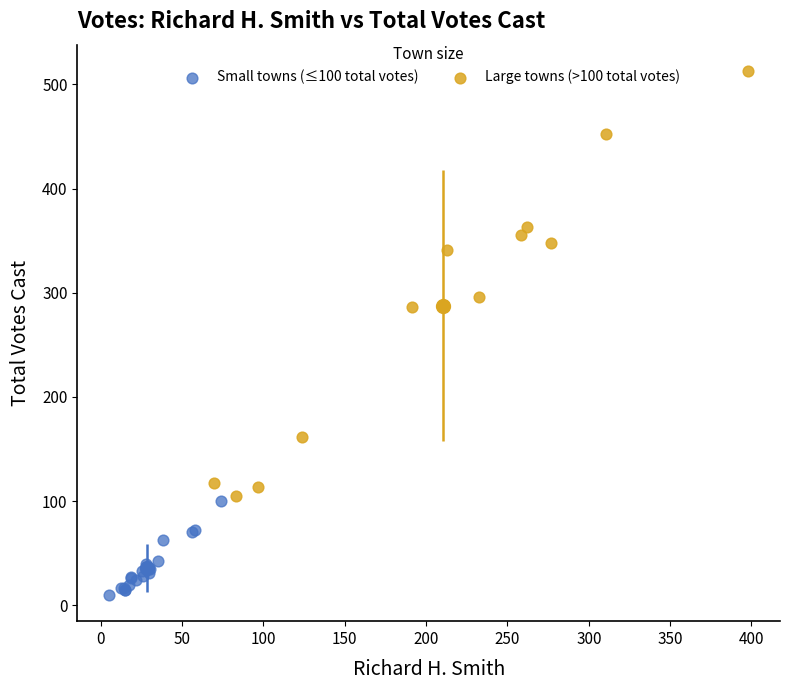

Which series has the widest spread of Y values?

Large towns (>100 total votes)